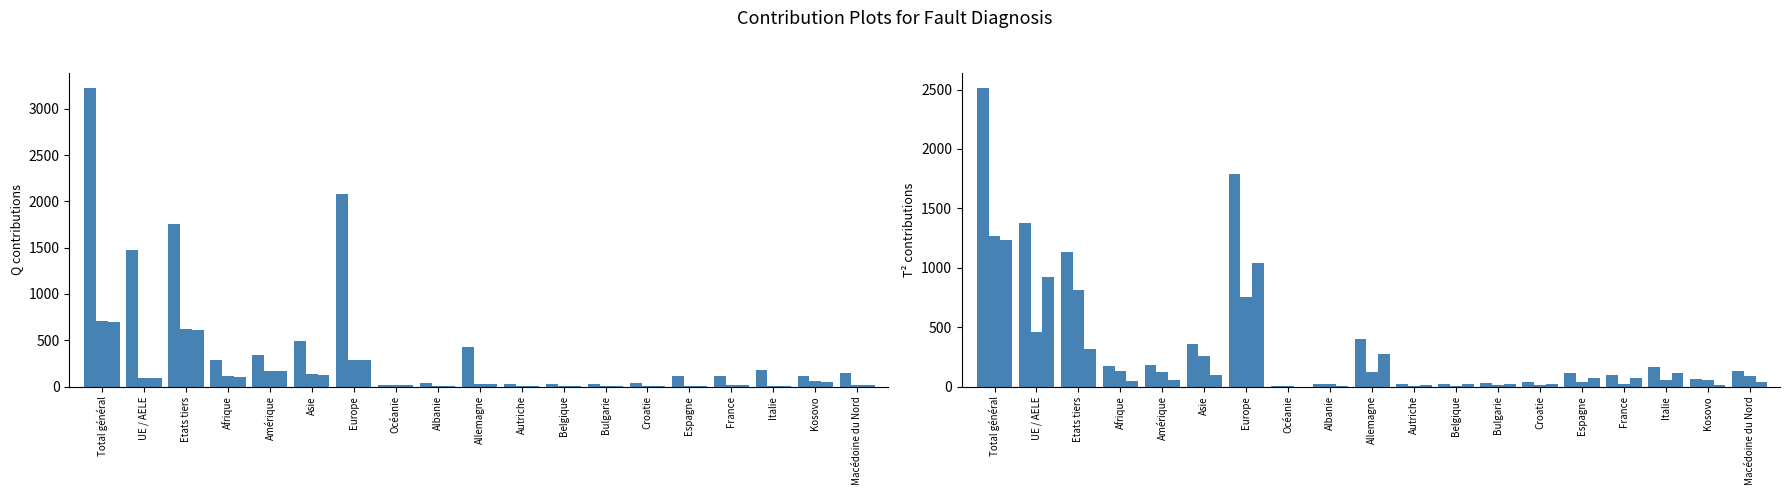

The Regroupement familial suisses - Total series shows 10 at Italie. True or false?

True